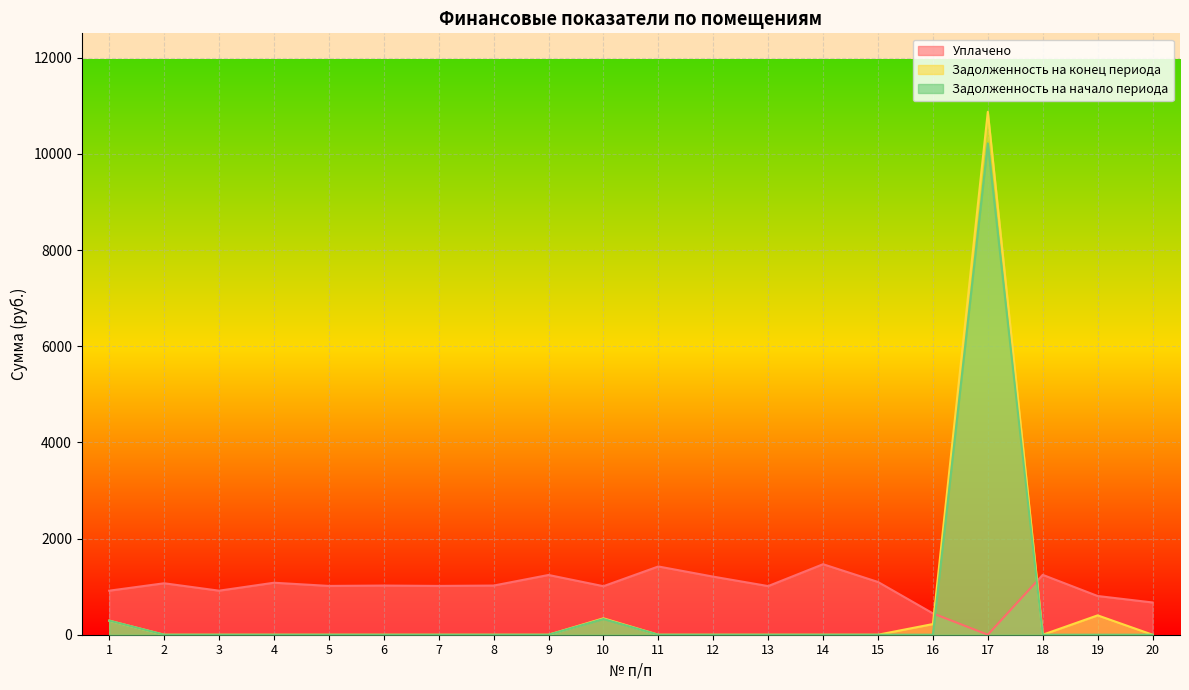

At which label does Уплачено reach its peak?

14